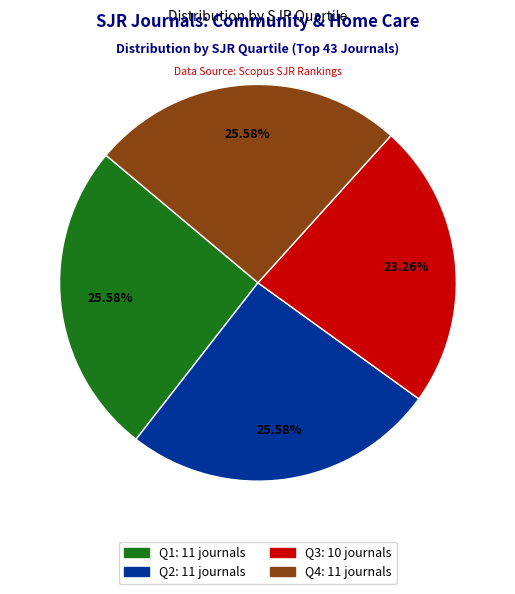

Approximately how many times larger is the value at Q2 compared to Q3?

1.1